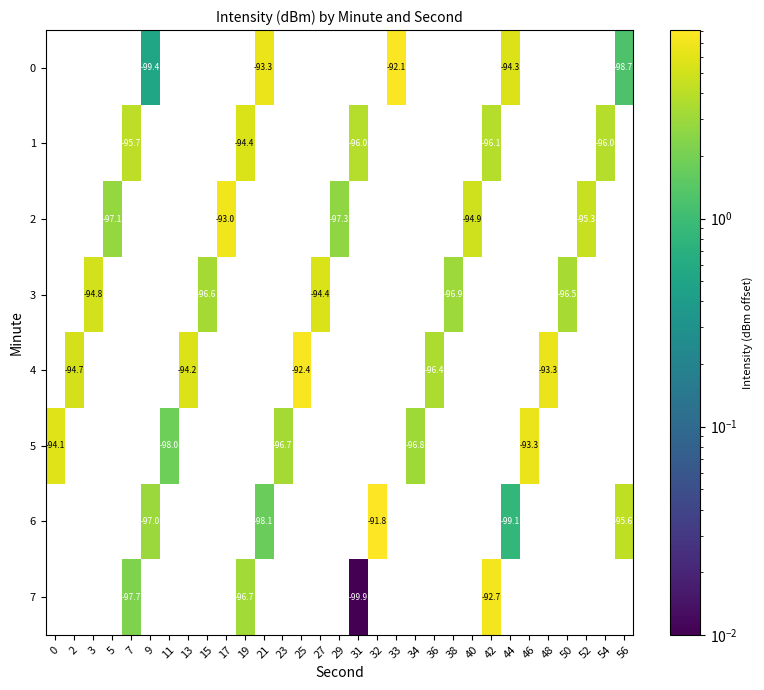

Is the value of 7 at 44 greater than the value of 4 at 31?

No